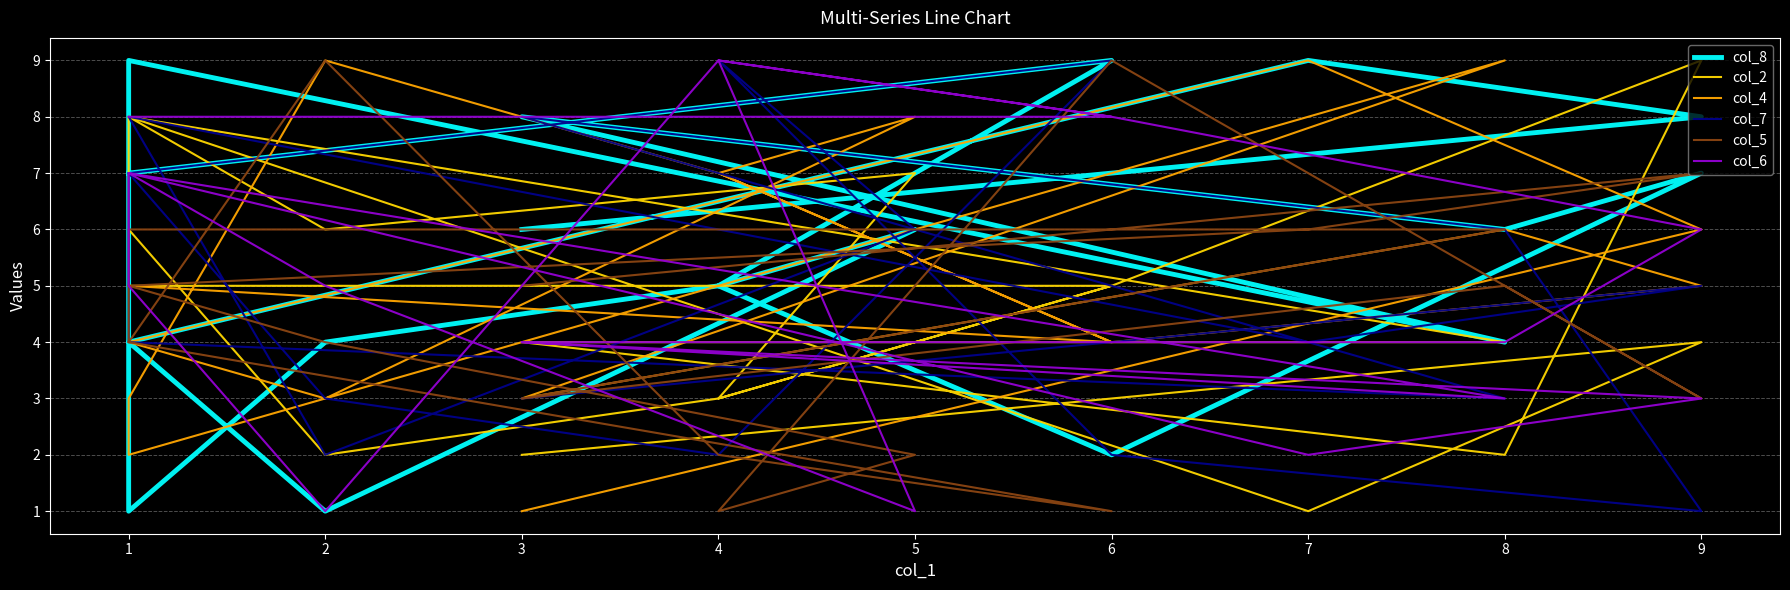

True or false: col_5 and col_8 intersect in this chart.

True